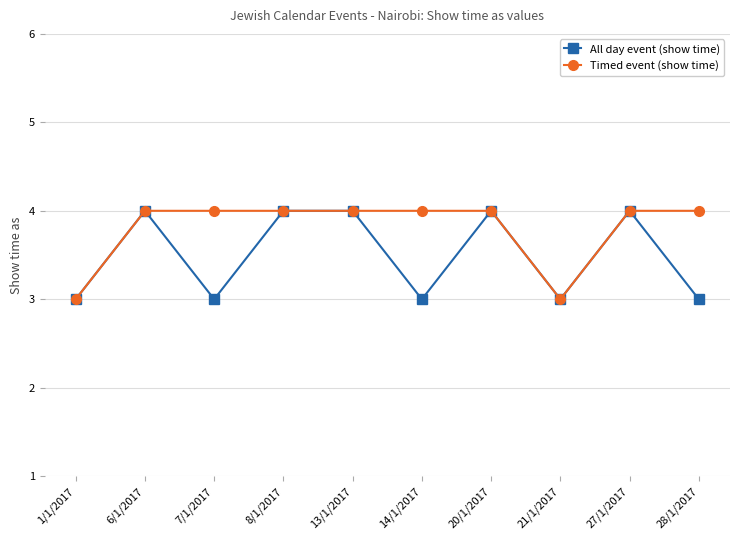

What is the smallest value displayed?

3